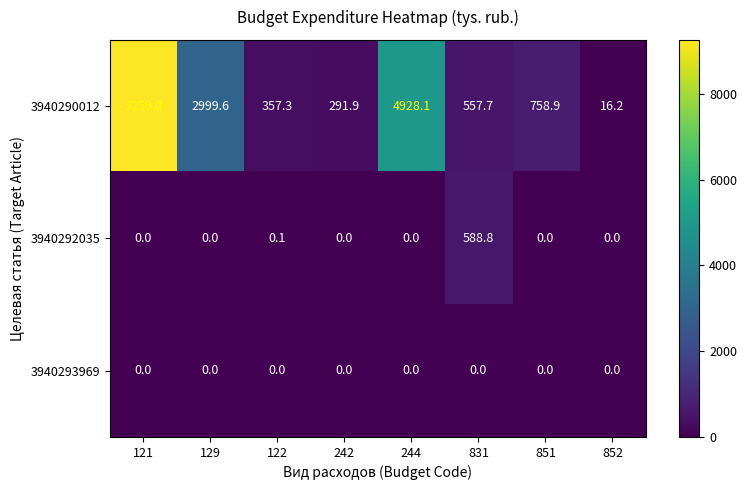

List the series in order of their peak value, lowest first.

3940293969, 3940292035, 3940290012